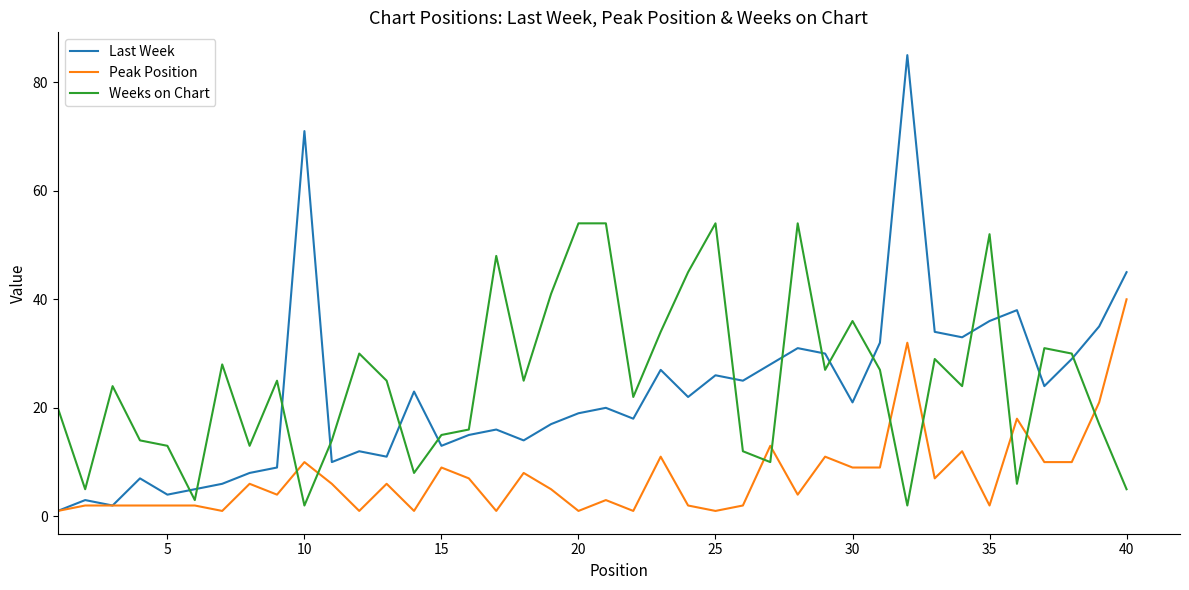

What is the maximum value shown in the chart?

85